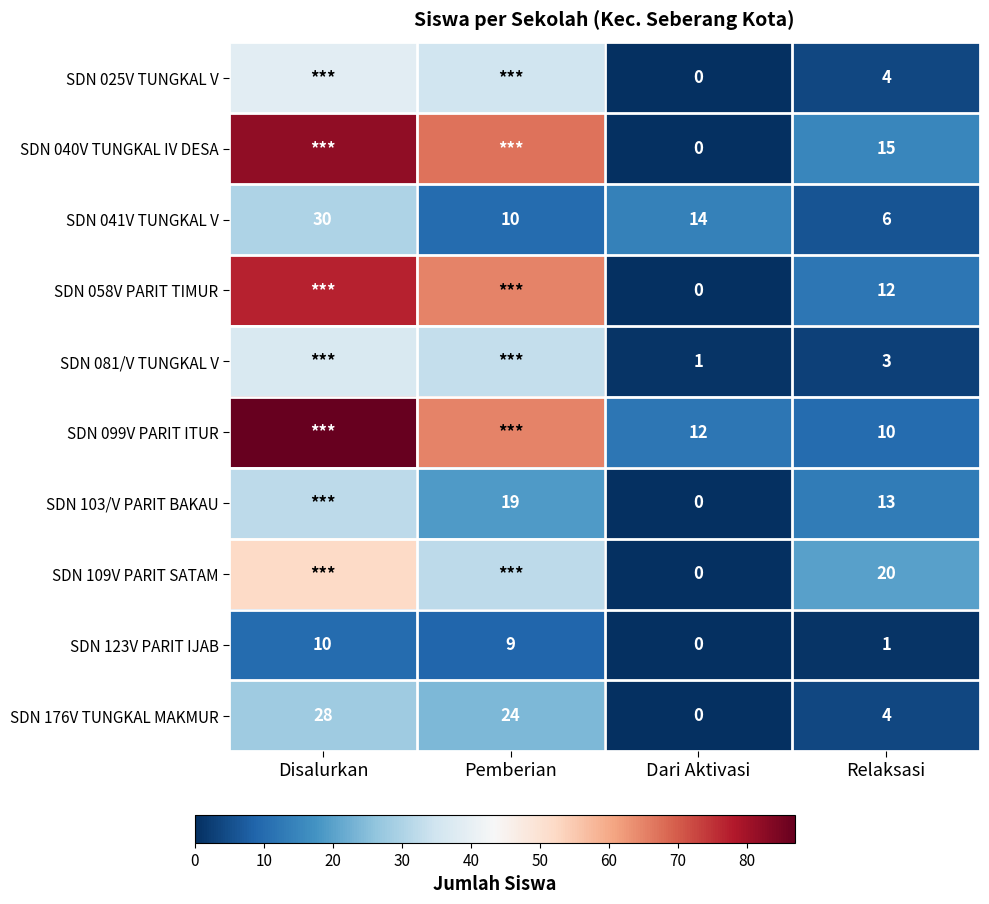

How many values in SDN 176V TUNGKAL MAKMUR are above zero?

3